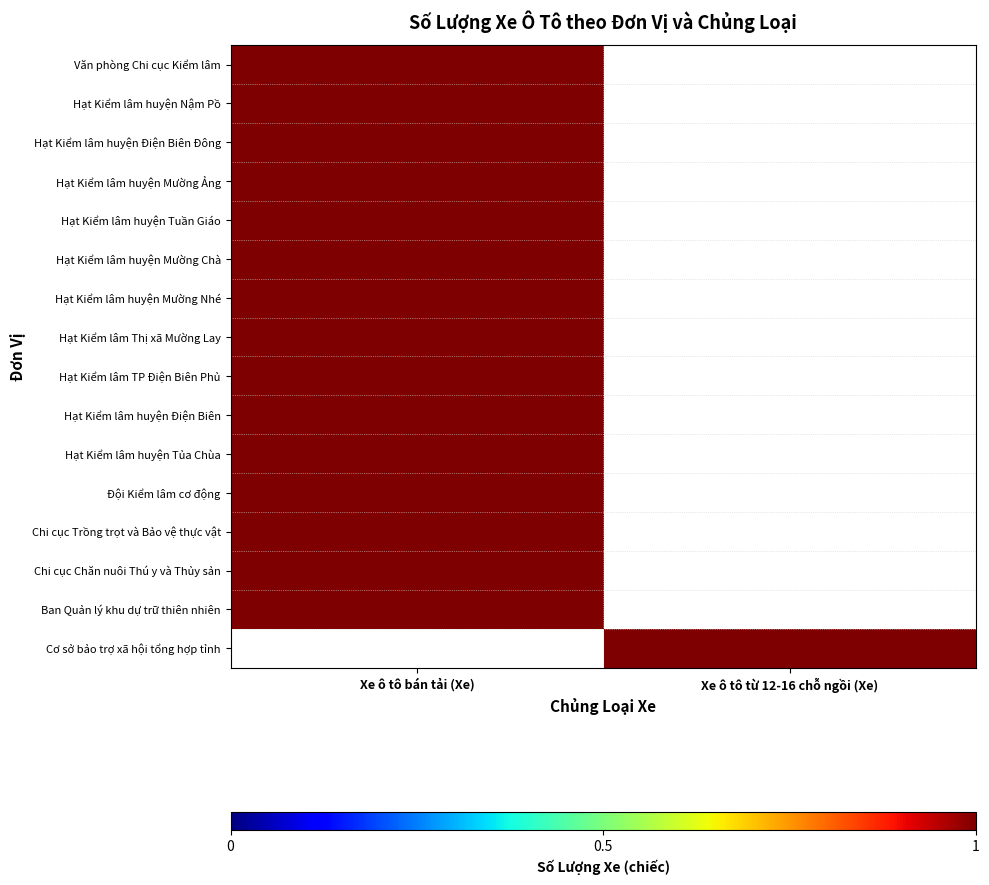

Count the number of data series in this chart.

16